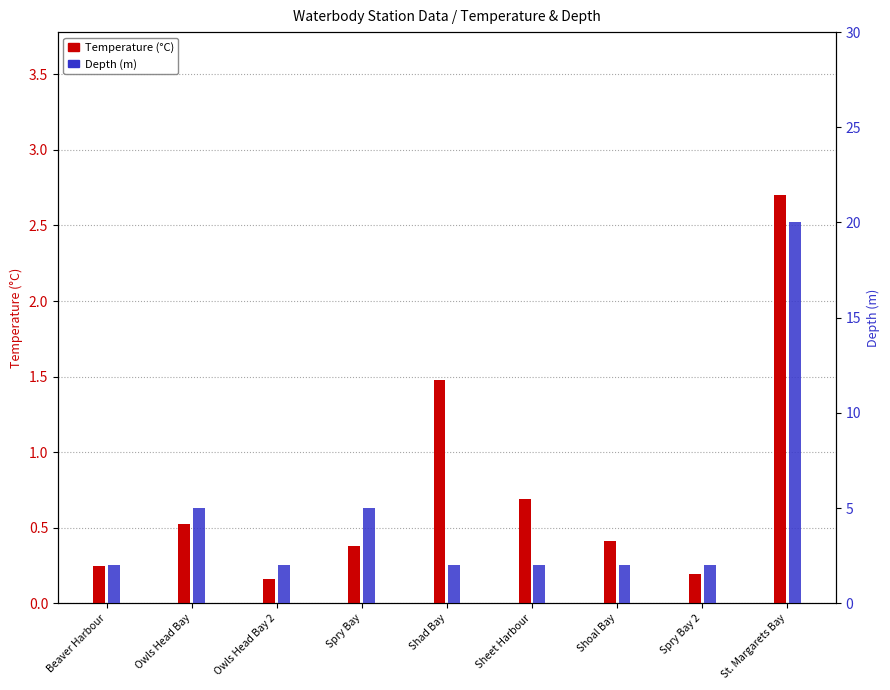

What is the spread (max minus min) of values at Spry Bay?

4.6